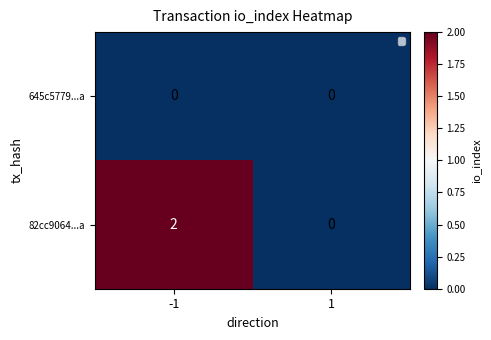

Which series changed the most between -1 and 1?

82cc9064...a